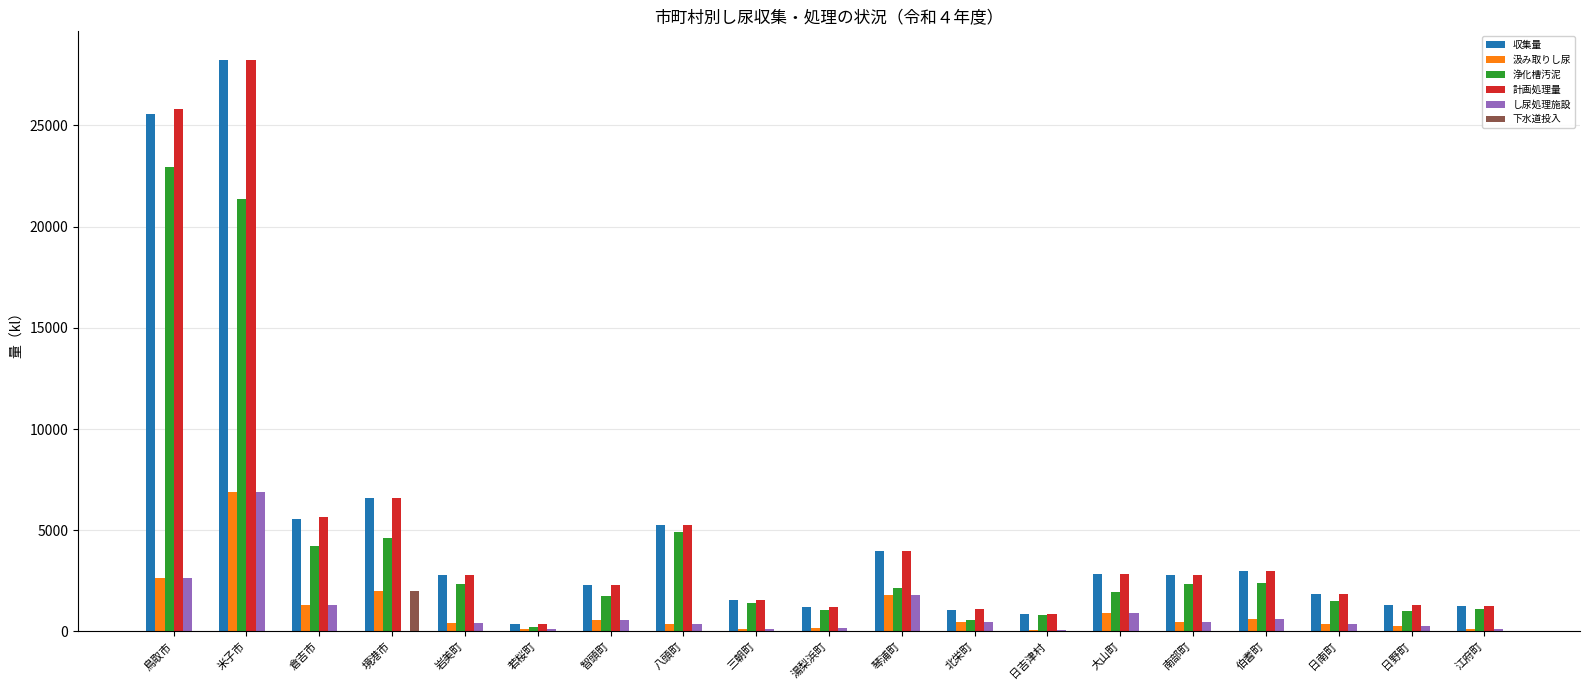

What is the highest value of the し尿処理施設 series?

6868